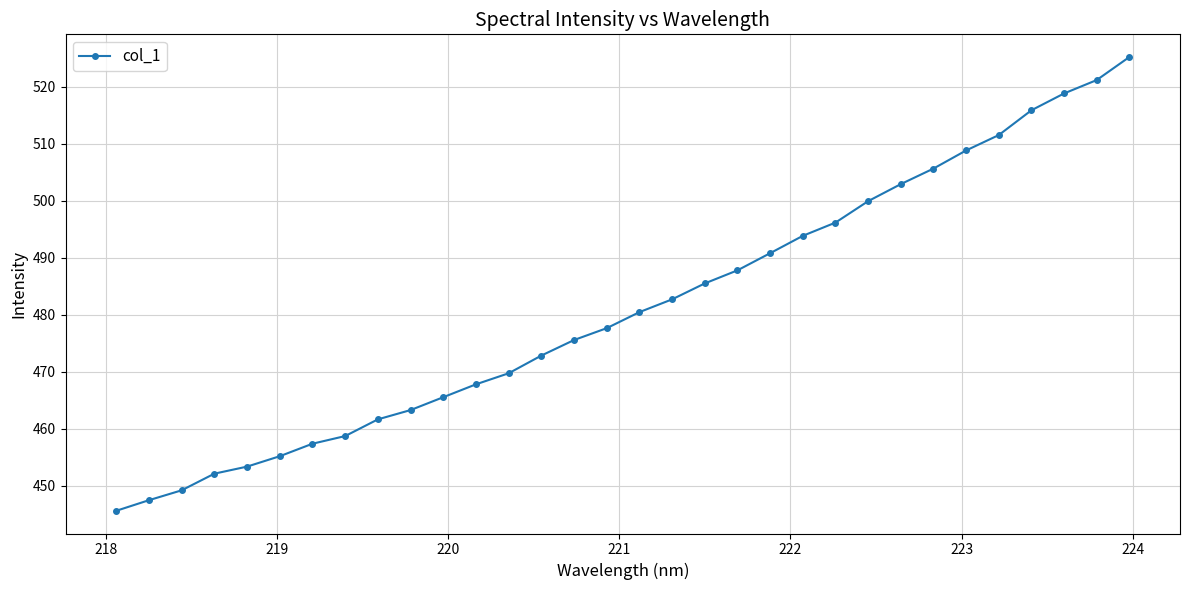

What is the minimum value shown in the chart?

445.6